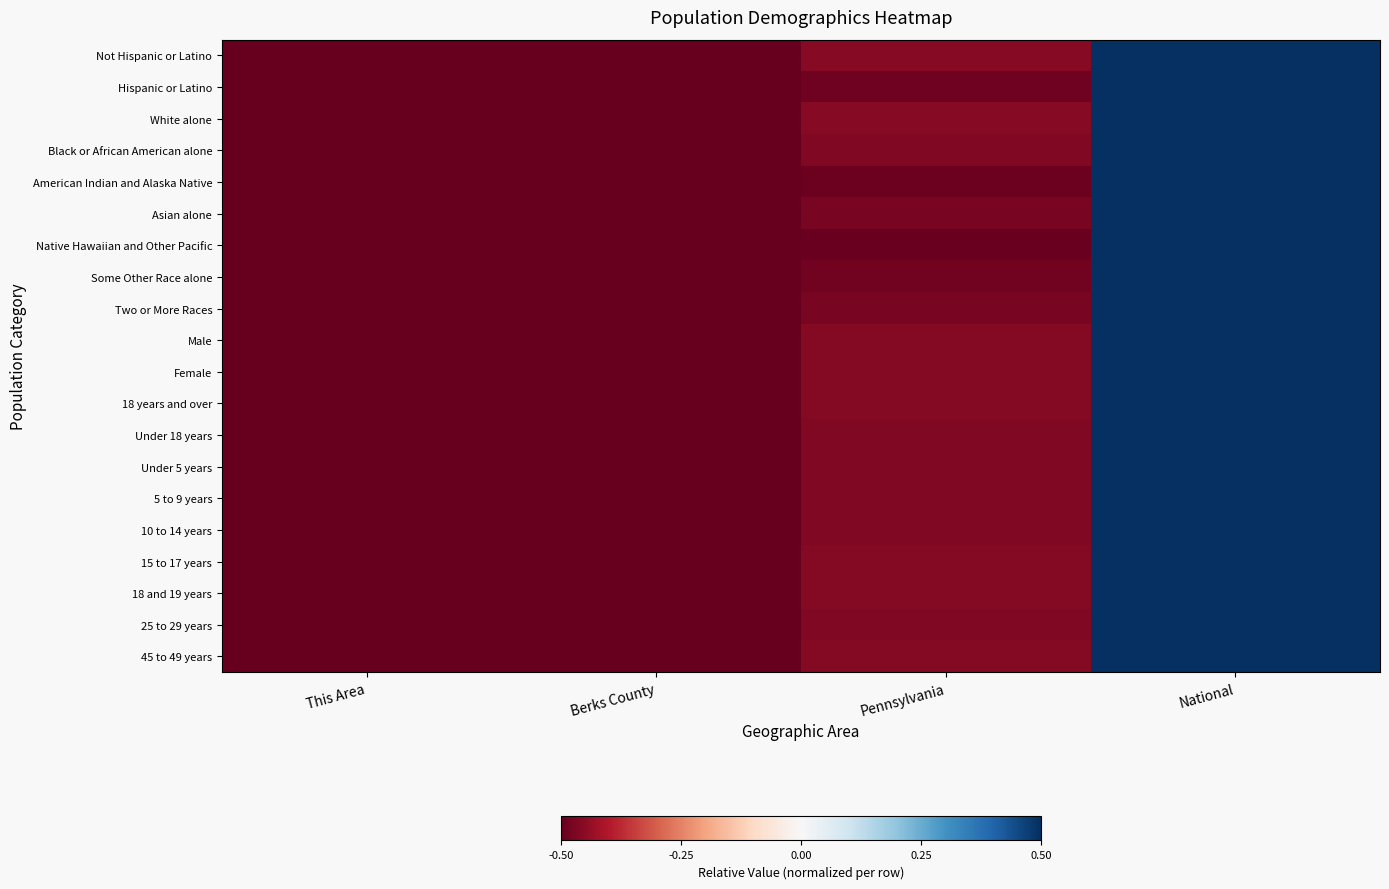

Reading left to right, transcribe all the data shown in this chart.

Not Hispanic or Latino: This Area=-0.5	Berks County=-0.5	Pennsylvania=-0.5	National=0.5
Hispanic or Latino: This Area=-0.5	Berks County=-0.5	Pennsylvania=-0.5	National=0.5
White alone: This Area=-0.5	Berks County=-0.5	Pennsylvania=-0.5	National=0.5
Black or African American alone: This Area=-0.5	Berks County=-0.5	Pennsylvania=-0.5	National=0.5
American Indian and Alaska Native: This Area=-0.5	Berks County=-0.5	Pennsylvania=-0.5	National=0.5
Asian alone: This Area=-0.5	Berks County=-0.5	Pennsylvania=-0.5	National=0.5
Native Hawaiian and Other Pacific: This Area=-0.5	Berks County=-0.5	Pennsylvania=-0.5	National=0.5
Some Other Race alone: This Area=-0.5	Berks County=-0.5	Pennsylvania=-0.5	National=0.5
Two or More Races: This Area=-0.5	Berks County=-0.5	Pennsylvania=-0.5	National=0.5
Male: This Area=-0.5	Berks County=-0.5	Pennsylvania=-0.5	National=0.5
Female: This Area=-0.5	Berks County=-0.5	Pennsylvania=-0.5	National=0.5
18 years and over: This Area=-0.5	Berks County=-0.5	Pennsylvania=-0.5	National=0.5
Under 18 years: This Area=-0.5	Berks County=-0.5	Pennsylvania=-0.5	National=0.5
Under 5 years: This Area=-0.5	Berks County=-0.5	Pennsylvania=-0.5	National=0.5
5 to 9 years: This Area=-0.5	Berks County=-0.5	Pennsylvania=-0.5	National=0.5
10 to 14 years: This Area=-0.5	Berks County=-0.5	Pennsylvania=-0.5	National=0.5
15 to 17 years: This Area=-0.5	Berks County=-0.5	Pennsylvania=-0.5	National=0.5
18 and 19 years: This Area=-0.5	Berks County=-0.5	Pennsylvania=-0.5	National=0.5
25 to 29 years: This Area=-0.5	Berks County=-0.5	Pennsylvania=-0.5	National=0.5
45 to 49 years: This Area=-0.5	Berks County=-0.5	Pennsylvania=-0.5	National=0.5